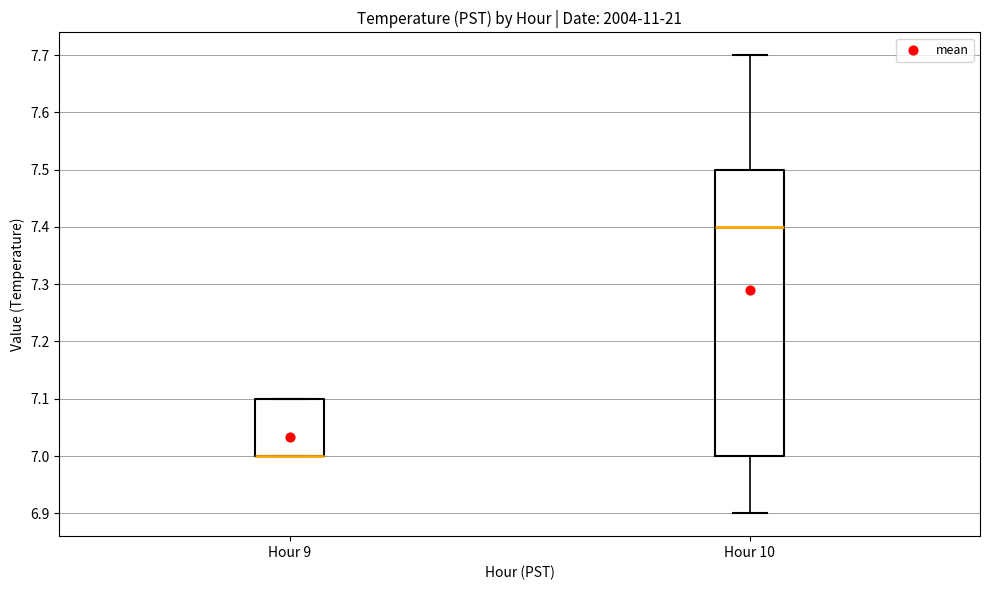

Comparing the boxes themselves (not the whiskers), which one is the tallest?

Hour 10